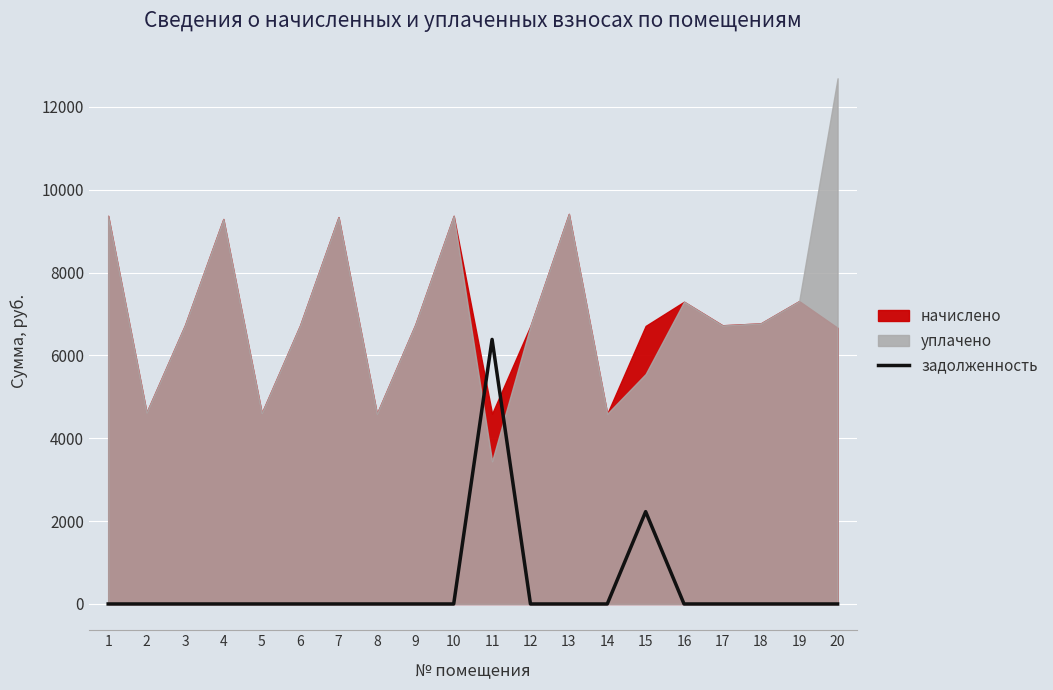

True or false: the data has more than 2 interior local peaks.

False